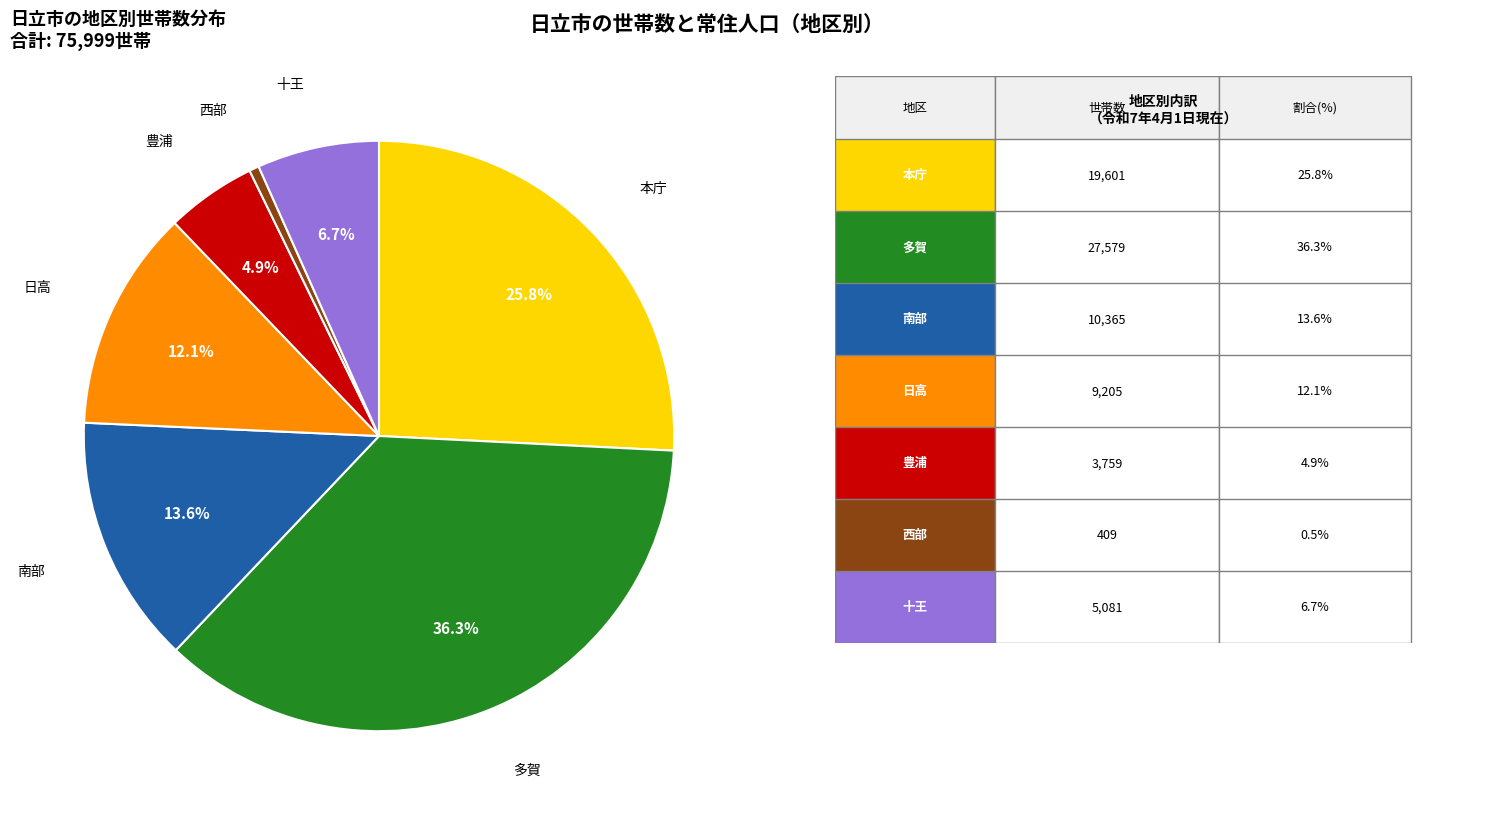

Which category has the smallest portion of the pie?

西部